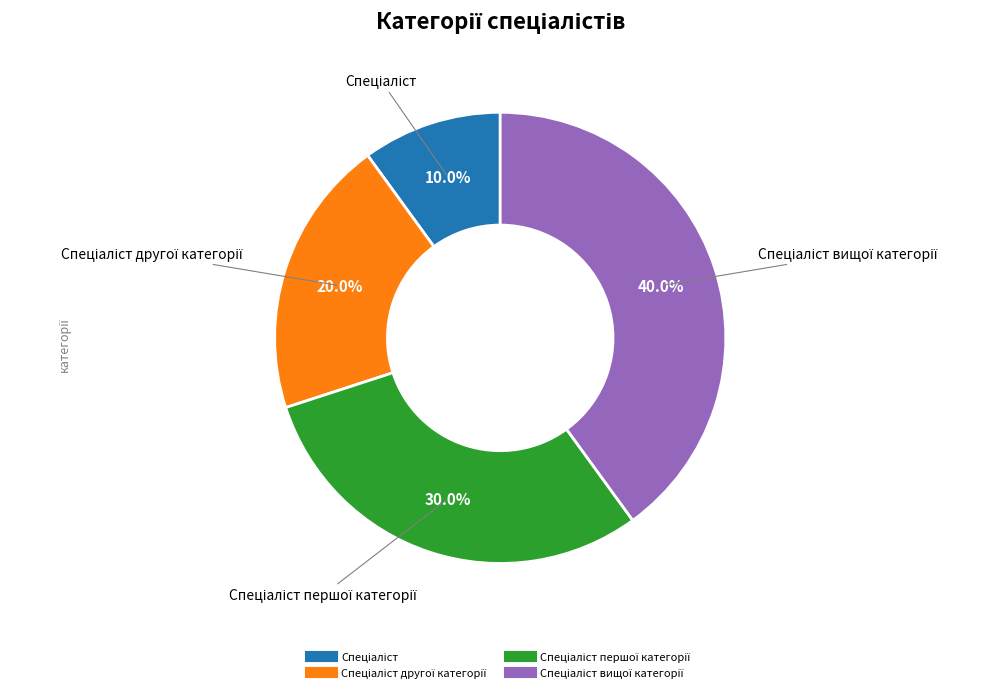

Is there any slice that represents more than half of the pie?

No